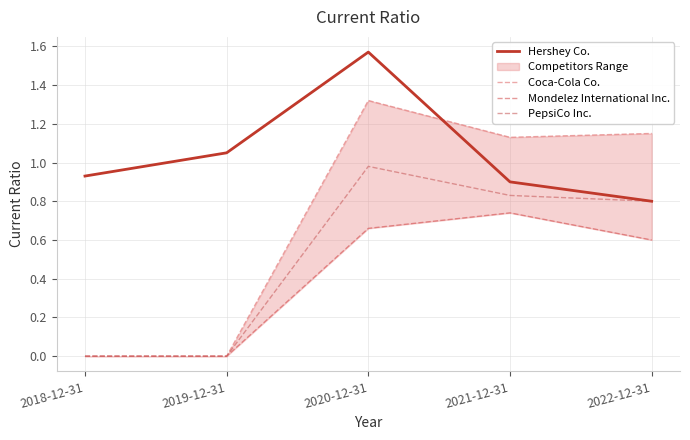

True or false: PepsiCo Inc. and Coca-Cola Co. intersect in this chart.

False